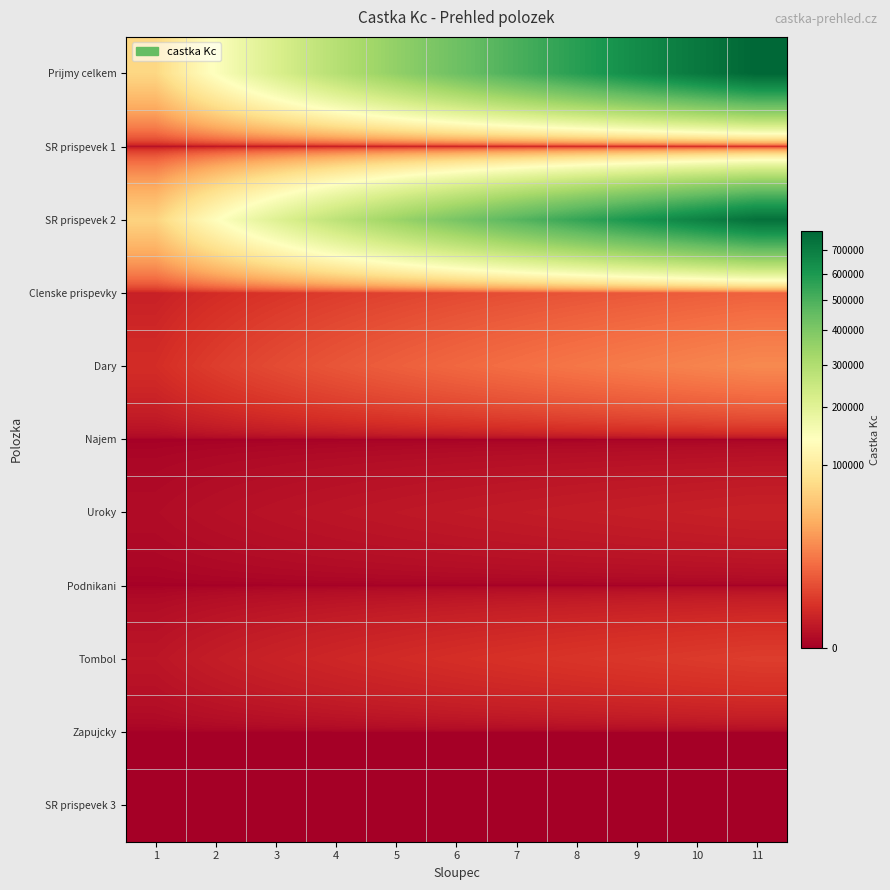

Reading left to right, transcribe all the data shown in this chart.

Prijmy celkem: 1=71803.7	2=143607.5	3=215411.2	4=287214.9	5=359018.6	6=430822.4	7=502626.1	8=574429.8	9=646233.5	10=718037.3	11=789841.0
SR prispevek 1: 1=0.0	2=0.0	3=0.0	4=0.0	5=0.0	6=0.0	7=0.0	8=0.0	9=0.0	10=0.0	11=0.0
SR prispevek 2: 1=68181.8	2=136363.6	3=204545.5	4=272727.3	5=340909.1	6=409090.9	7=477272.7	8=545454.5	9=613636.4	10=681818.2	11=750000.0
Clenske prispevky: 1=1016.5	2=2033.1	3=3049.6	4=4066.2	5=5082.7	6=6099.3	7=7115.8	8=8132.4	9=9148.9	10=10165.5	11=11182.0
Dary: 1=2130.8	2=4261.6	3=6392.5	4=8523.3	5=10654.1	6=12784.9	7=14915.7	8=17046.5	9=19177.4	10=21308.2	11=23439.0
Najem: 1=0.0	2=0.0	3=0.0	4=0.0	5=0.0	6=0.0	7=0.0	8=0.0	9=0.0	10=0.0	11=0.0
Uroky: 1=92.7	2=185.5	3=278.2	4=370.9	5=463.6	6=556.4	7=649.1	8=741.8	9=834.5	10=927.3	11=1020.0
Podnikani: 1=0.0	2=0.0	3=0.0	4=0.0	5=0.0	6=0.0	7=0.0	8=0.0	9=0.0	10=0.0	11=0.0
Tombol: 1=381.8	2=763.6	3=1145.5	4=1527.3	5=1909.1	6=2290.9	7=2672.7	8=3054.5	9=3436.4	10=3818.2	11=4200.0
Zapujcky: 1=0.0	2=0.0	3=0.0	4=0.0	5=0.0	6=0.0	7=0.0	8=0.0	9=0.0	10=0.0	11=0.0
SR prispevek 3: 1=0.0	2=0.0	3=0.0	4=0.0	5=0.0	6=0.0	7=0.0	8=0.0	9=0.0	10=0.0	11=0.0